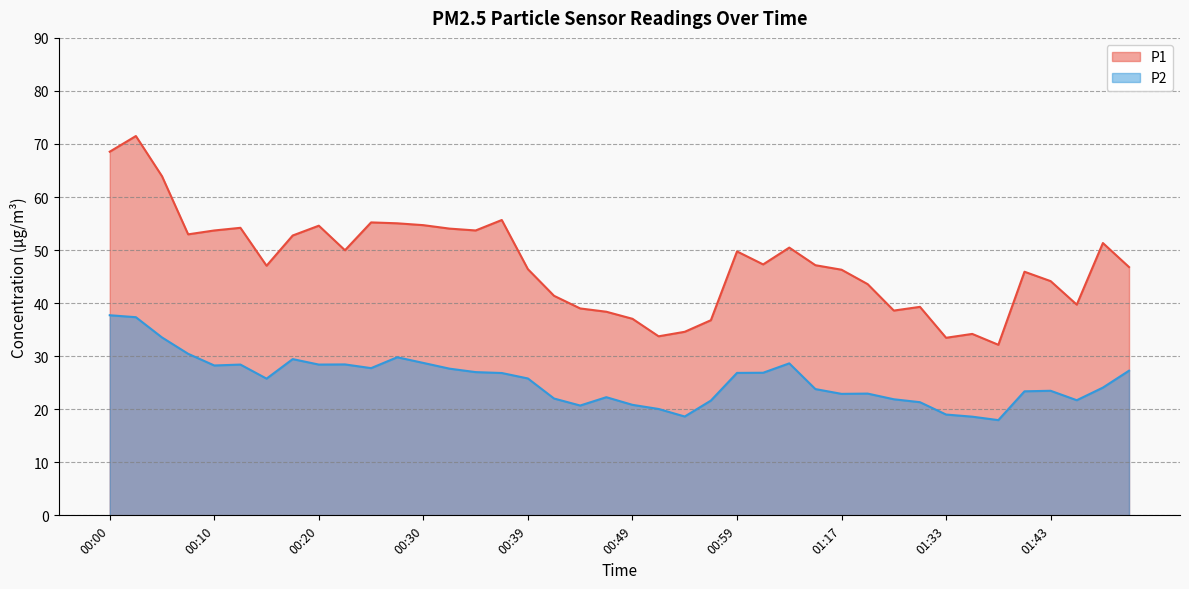

Which series has the widest spread of values?

P1